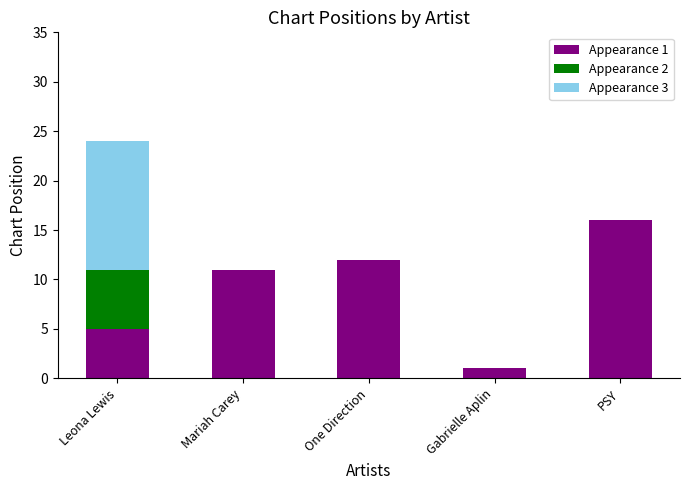

Reading left to right, transcribe the values for Appearance 1.

Leona Lewis=5	Mariah Carey=11	One Direction=12	Gabrielle Aplin=1	PSY=16